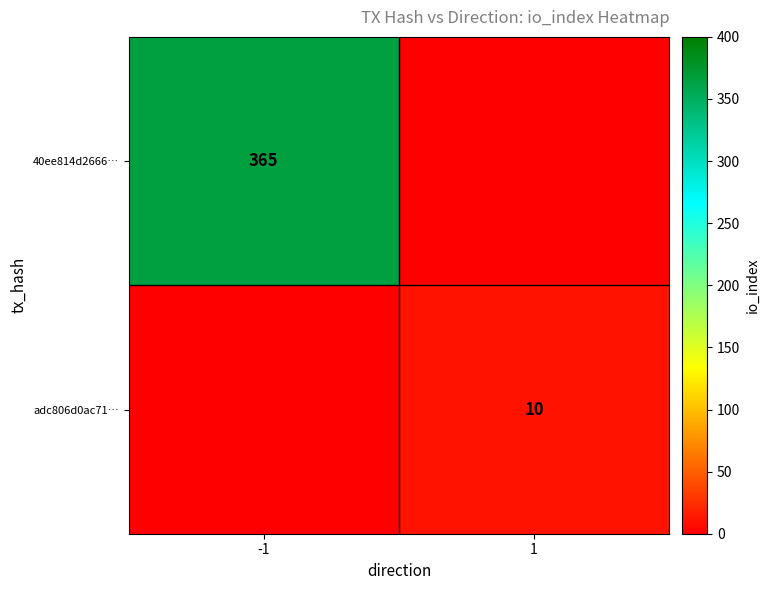

The value of 40ee814d2666… at -1 is 365. True or false?

True